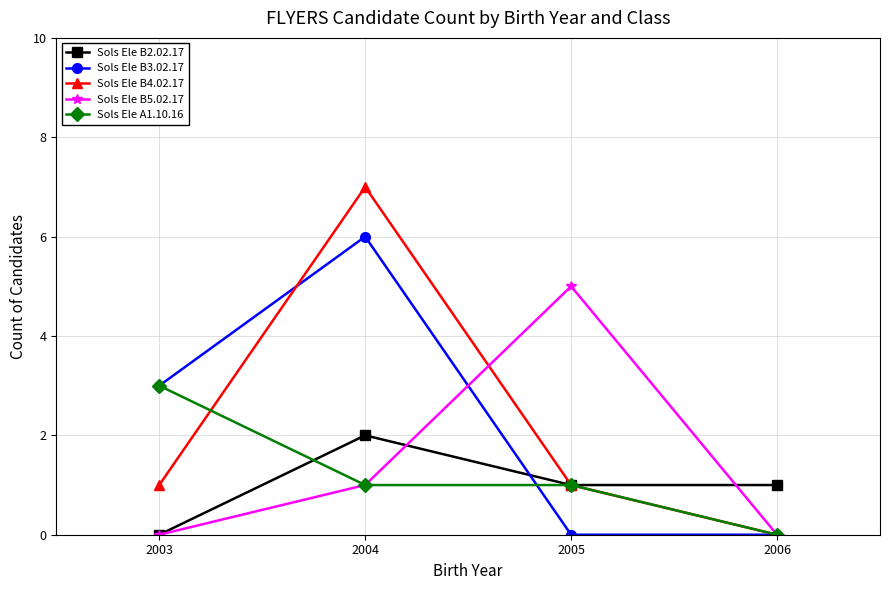

Which category has the lowest value in the Sols Ele B4.02.17 series?

2006